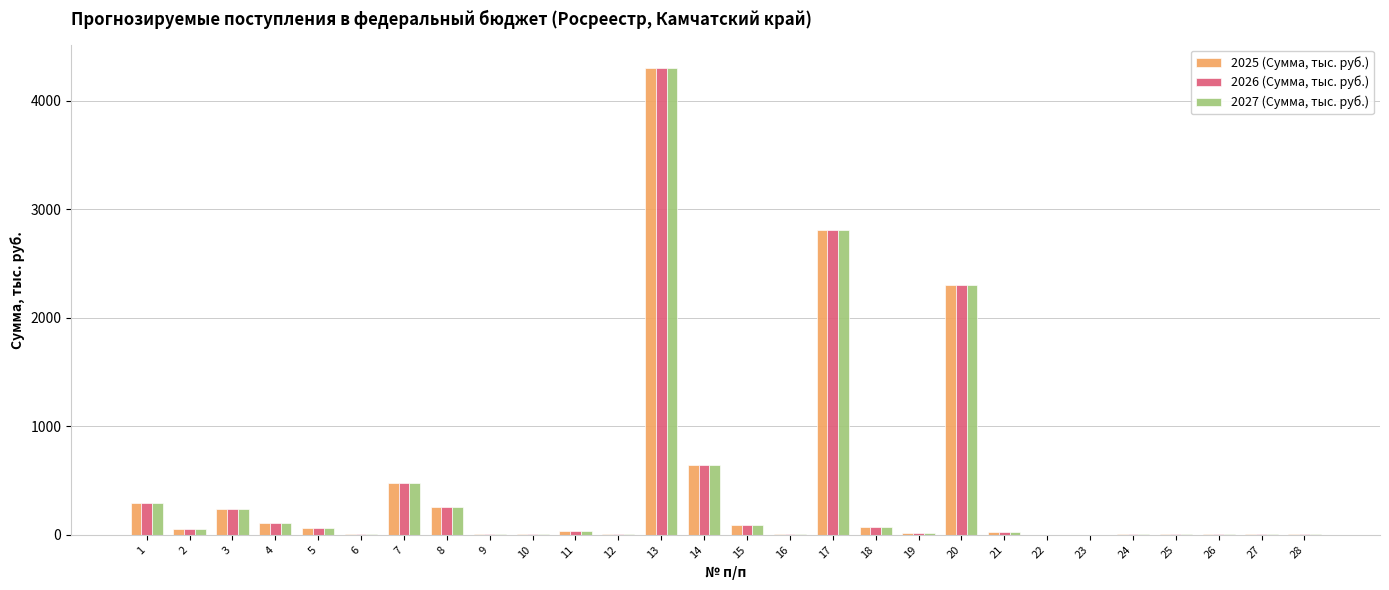

Is the value of 2027 (Сумма, тыс. руб.) at 8 greater than the value of 2026 (Сумма, тыс. руб.) at 15?

Yes